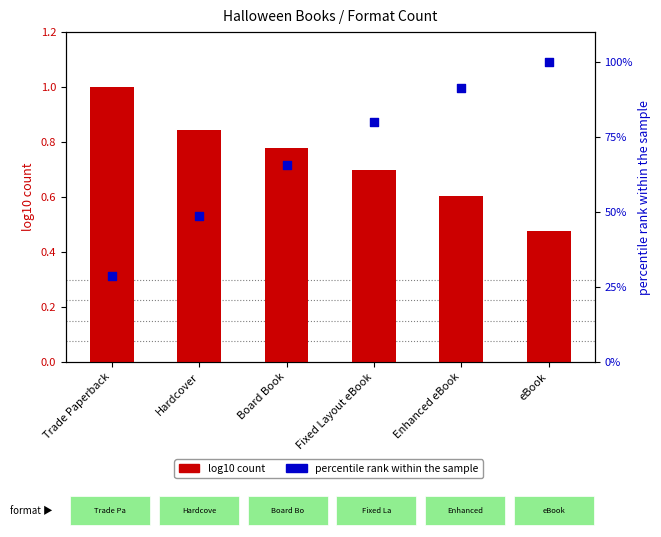

Which series has the largest total across all categories?

percentile rank within sample